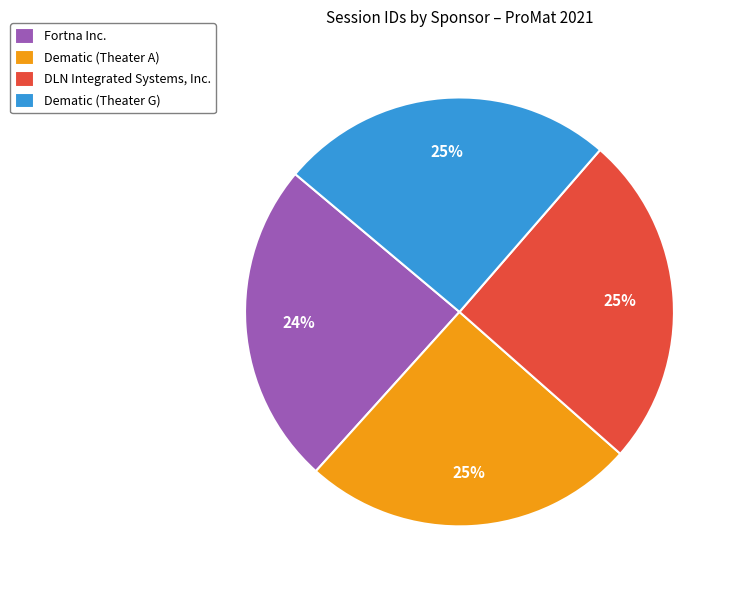

To the nearest percent, what portion does Dematic (Theater G) represent?

25%